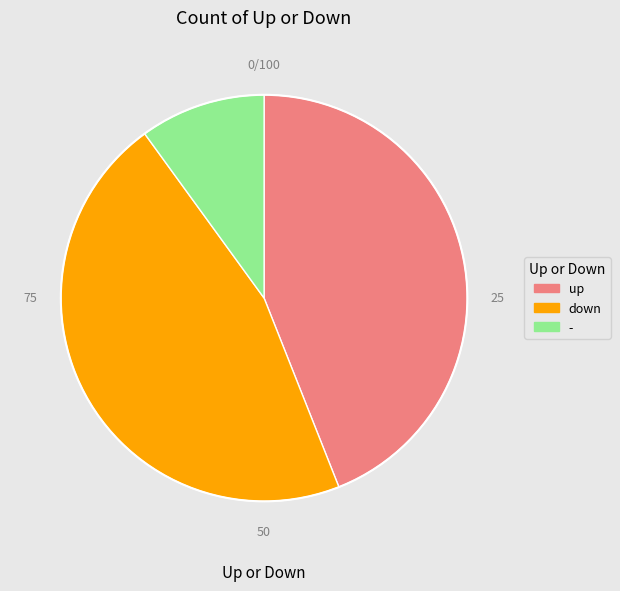

Is there a majority slice in this chart?

No